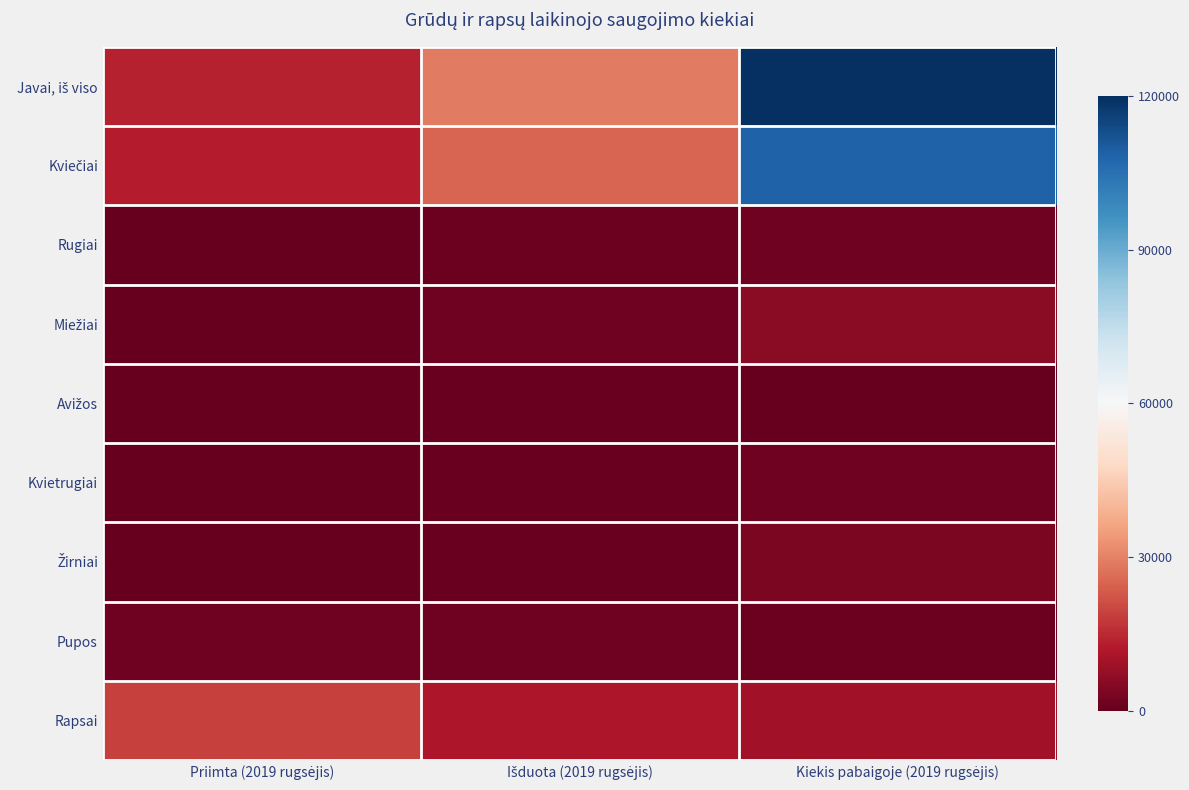

Between Išduota (2019 rugsėjis) and Priimta (2019 rugsėjis), which is larger?

Išduota (2019 rugsėjis)